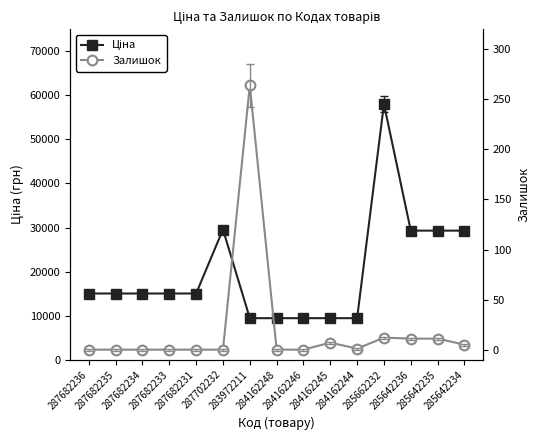

What is the average value of the Залишок series?

20.7